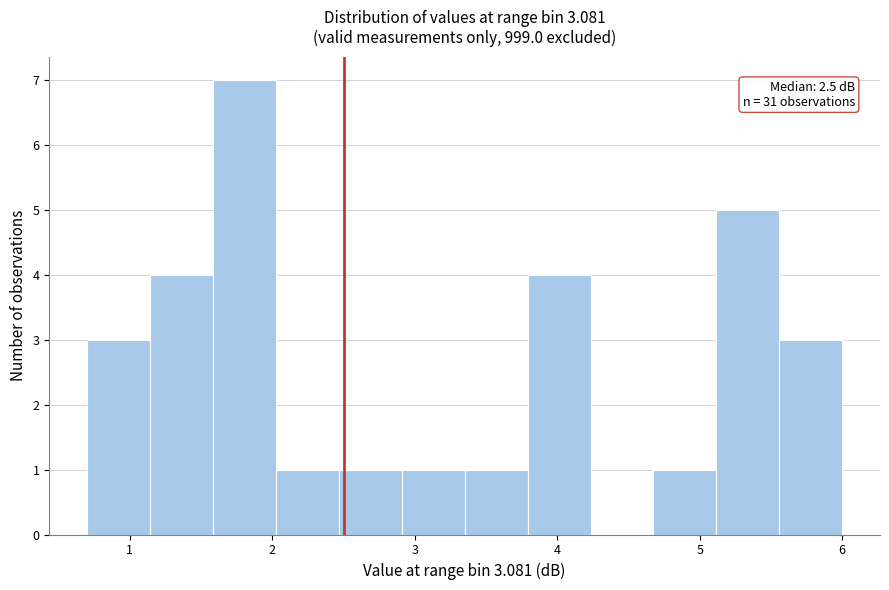

Over which range of the x-axis is the bar tallest?

1.6 to 2.0